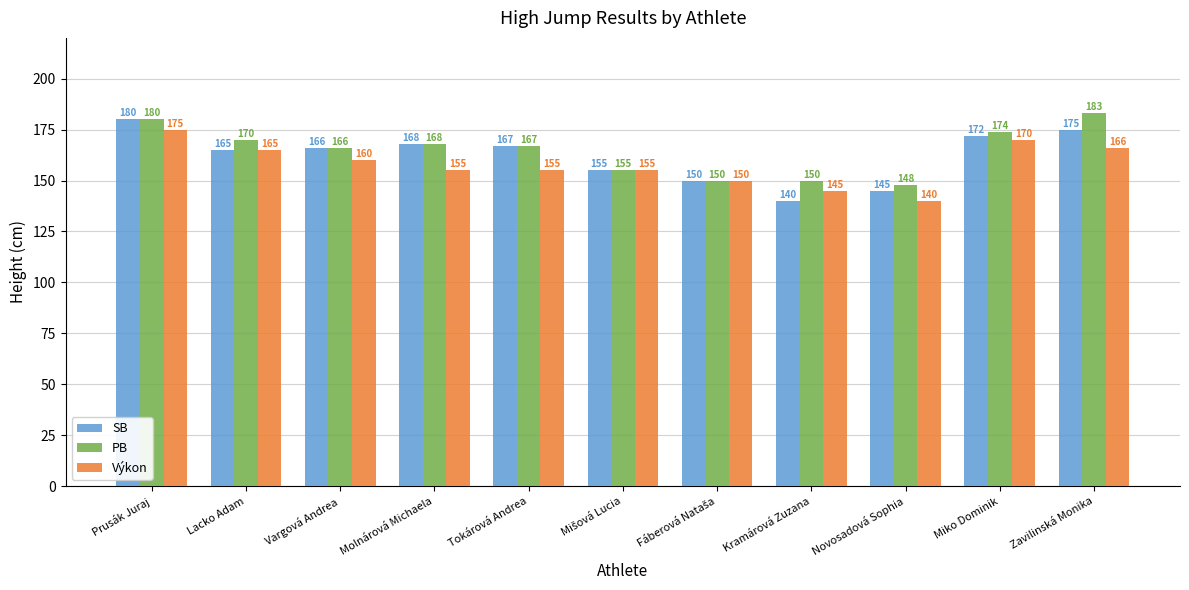

Is the value of Výkon at Novosadová Sophia greater than the value of PB at Prusák Juraj?

No